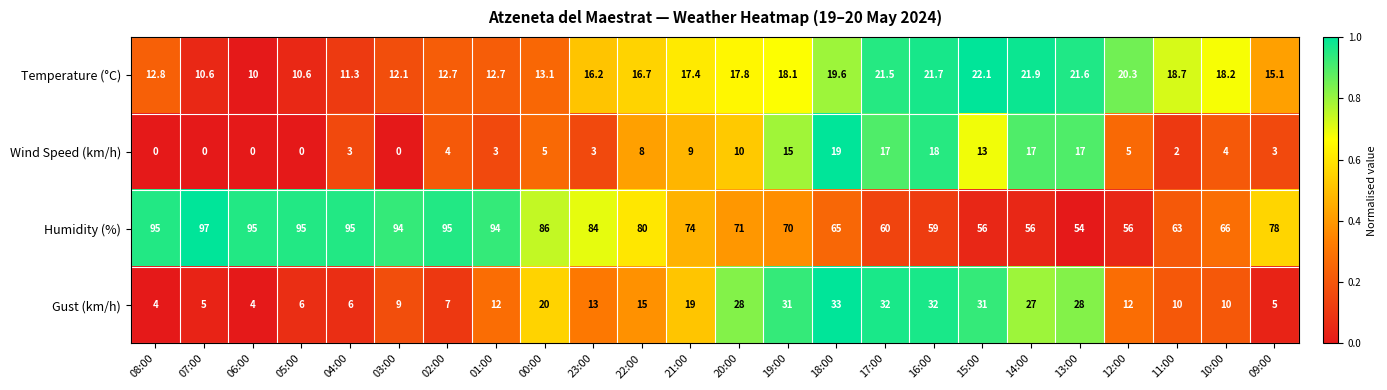

How many values in the Wind Speed (km/h) series are below 5?

12